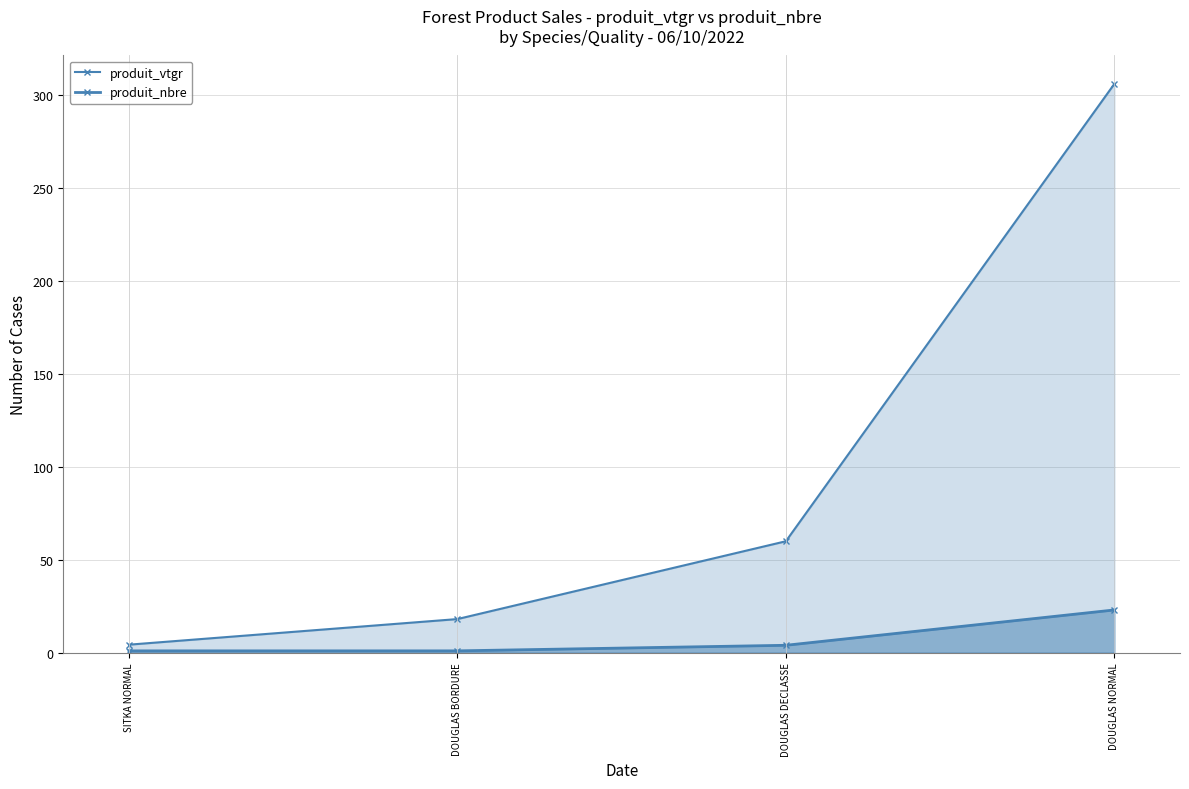

Where is produit_nbre nearest to the value 12?

DOUGLAS DECLASSE